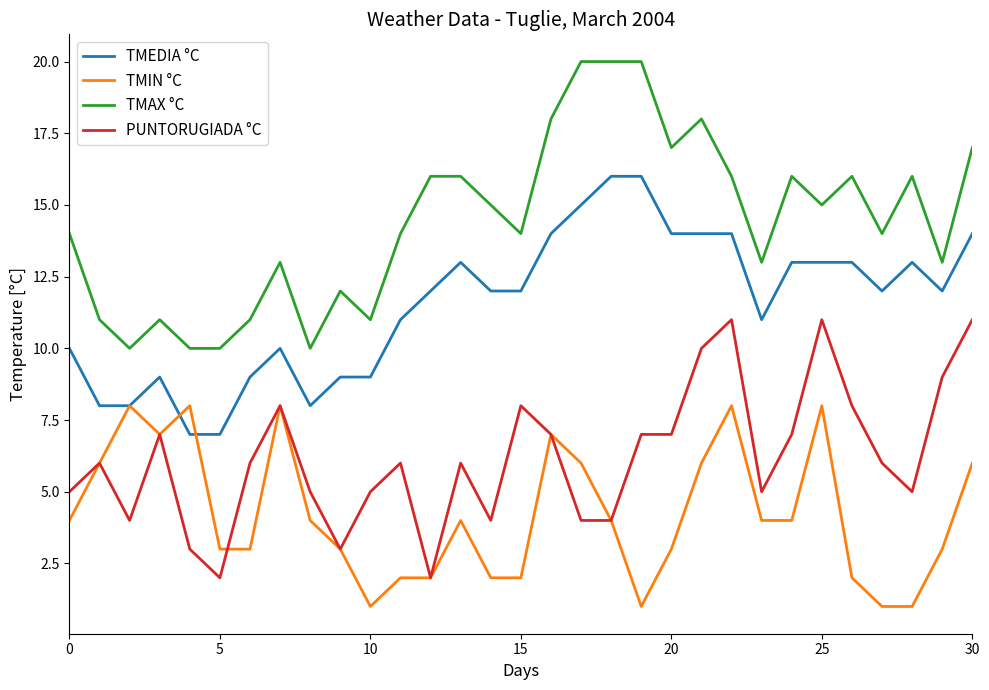

What is the greatest value displayed?

20